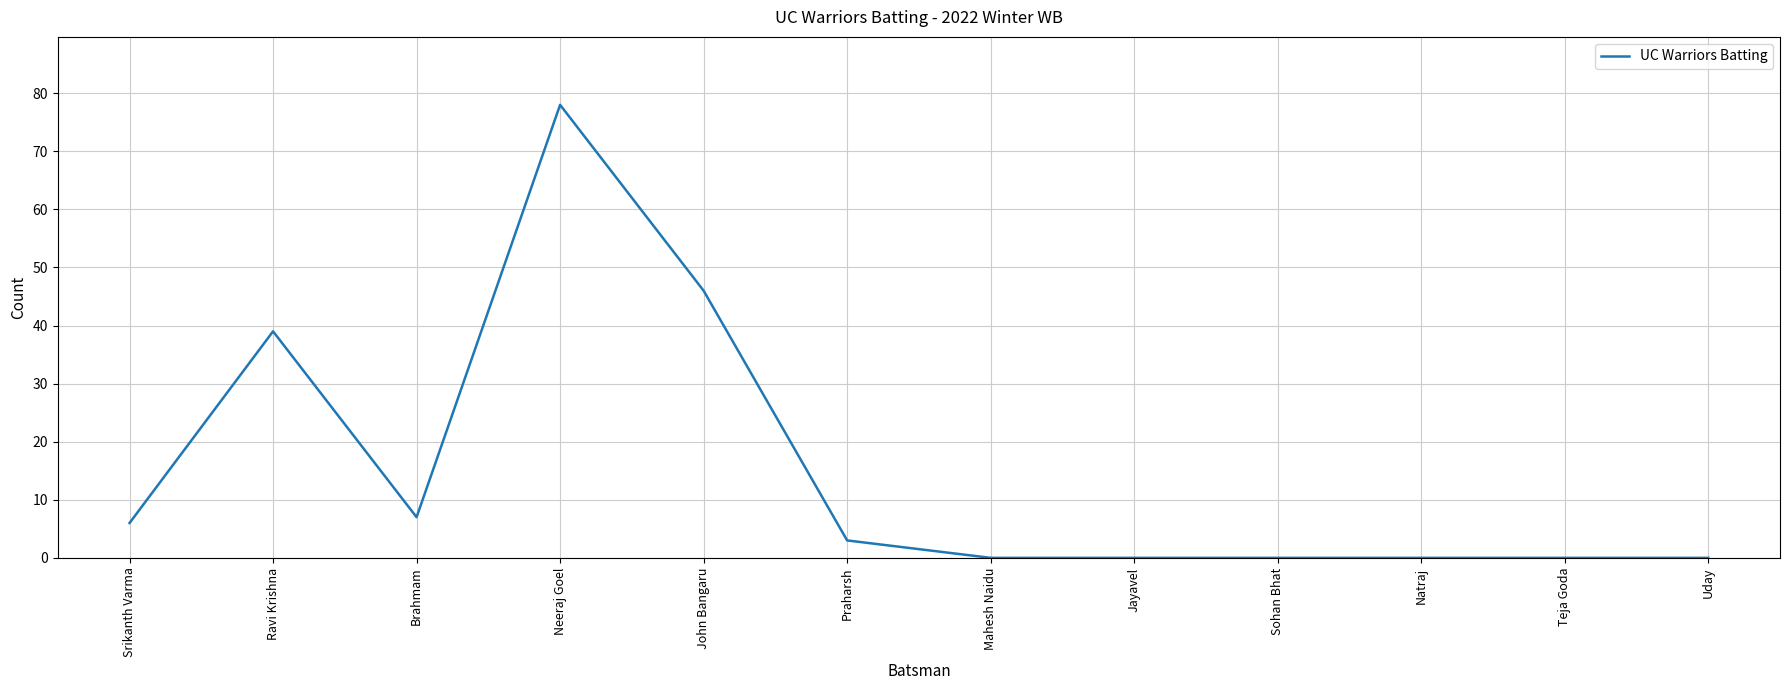

The value at Natraj is 0. True or false?

True